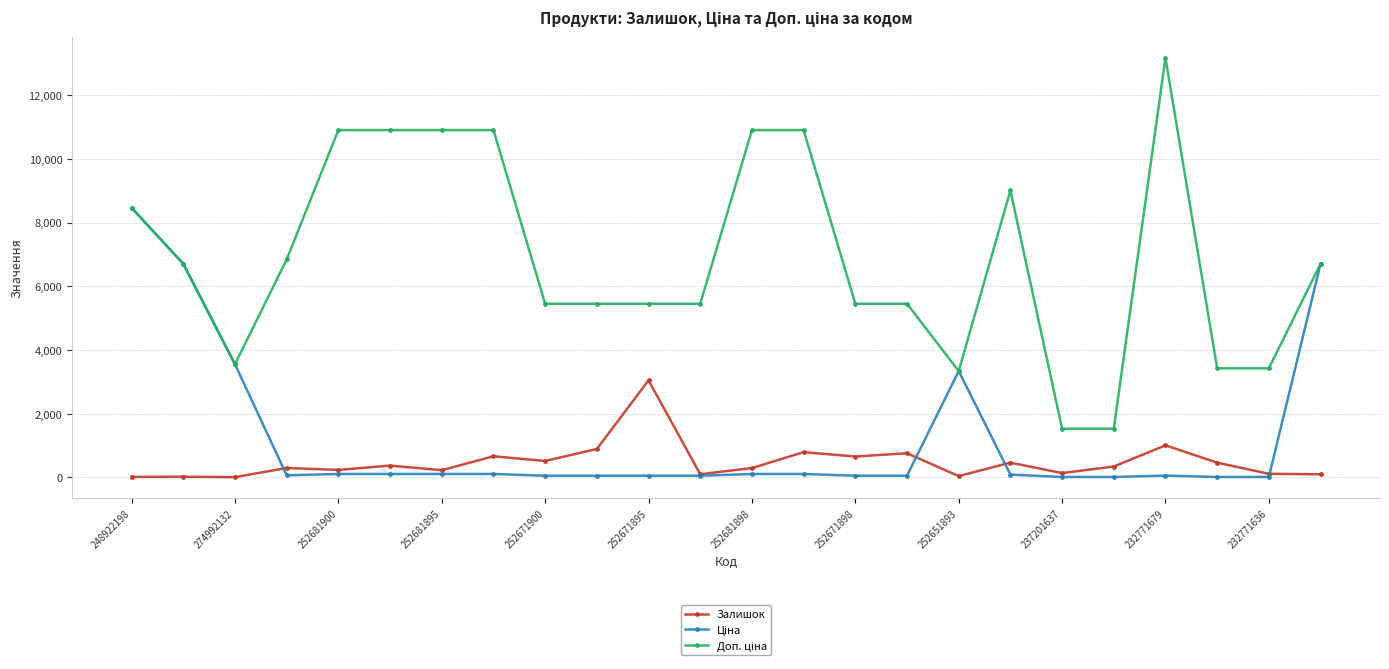

In Залишок, how many points are higher than both neighbors (excluding endpoints)?

9